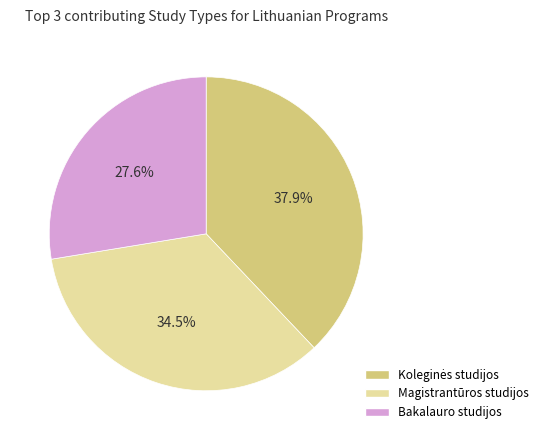

Does any single category account for the majority?

No